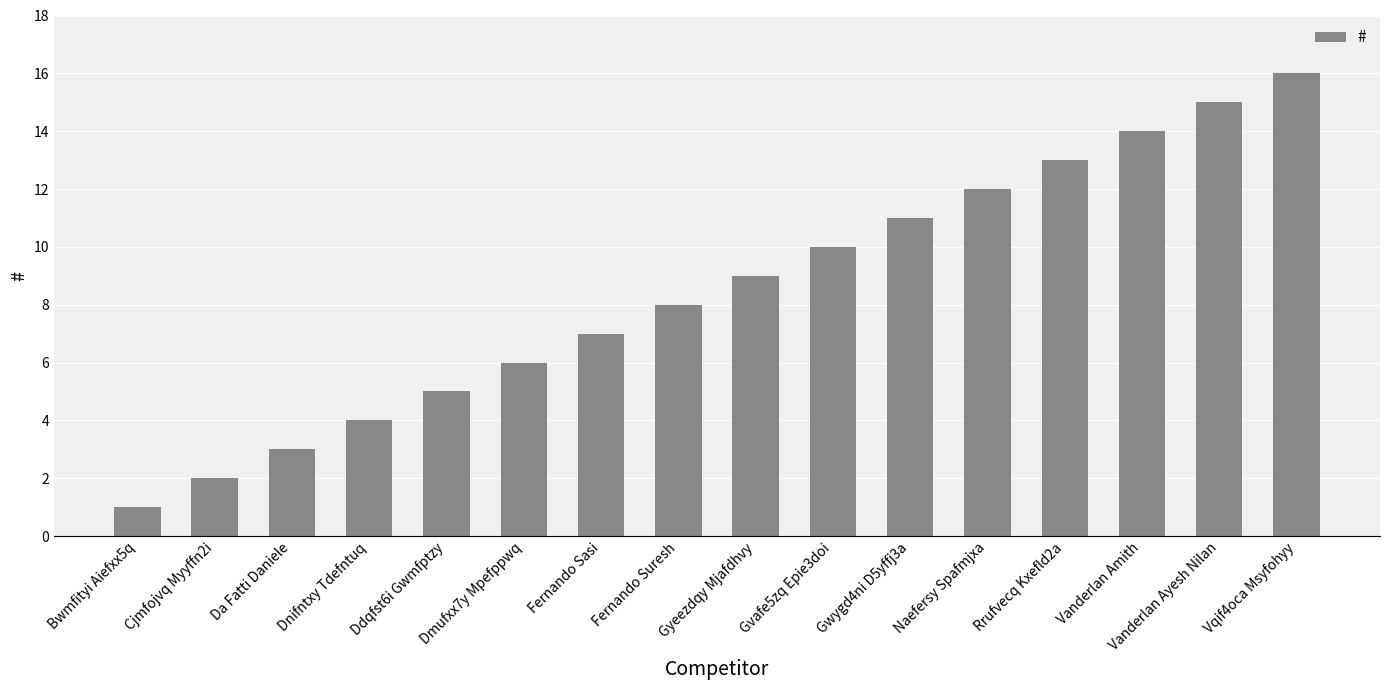

Reading right to left, what are all the values shown in this chart?

16	15	14	13	12	11	10	9	8	7	6	5	4	3	2	1